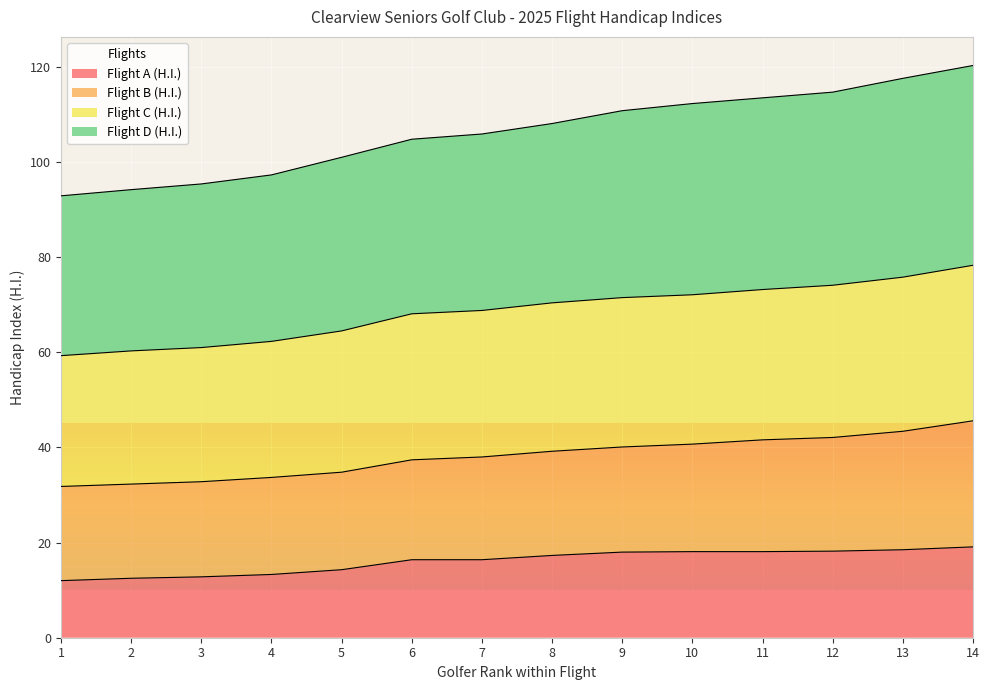

Is it true that Flight C (H.I.) equals 71.5 at 9?

True